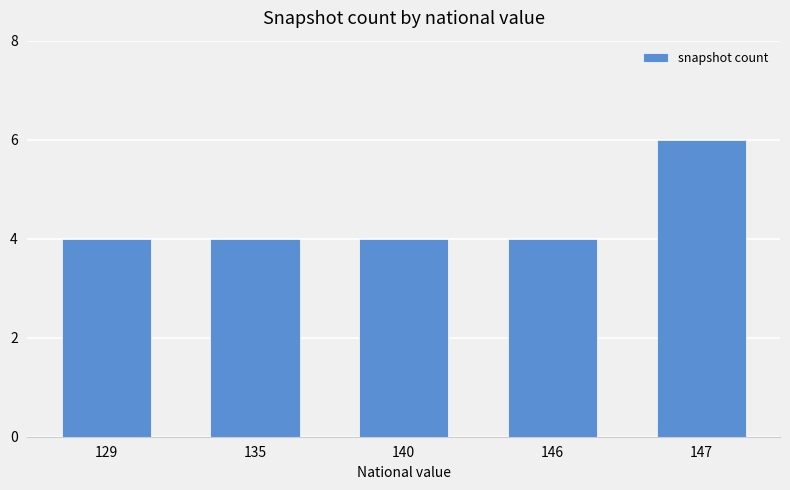

Reading right to left, what are all the values shown in this chart?

6	4	4	4	4